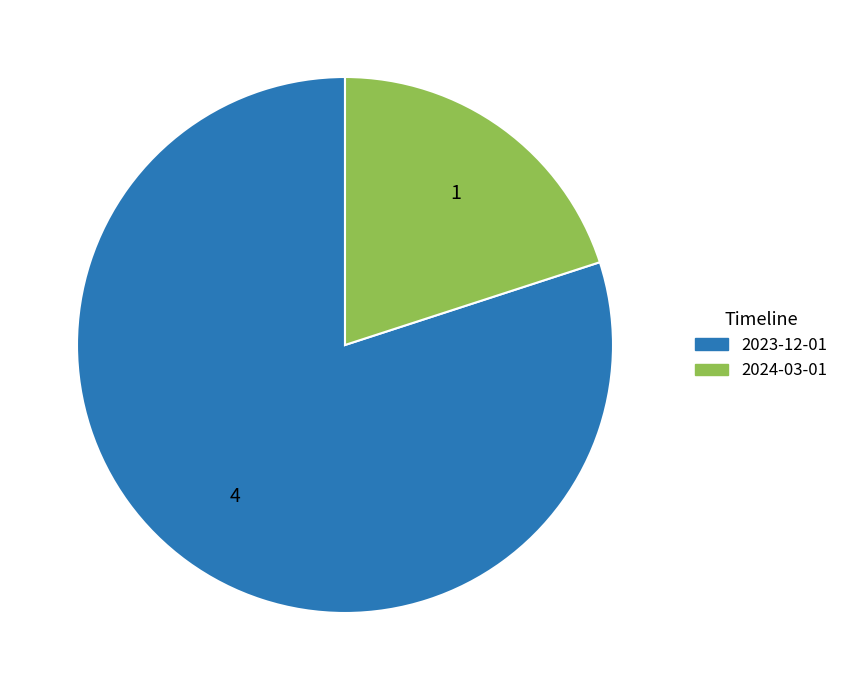

The 2024-03-01 slice represents 20% of the pie. True or false?

True